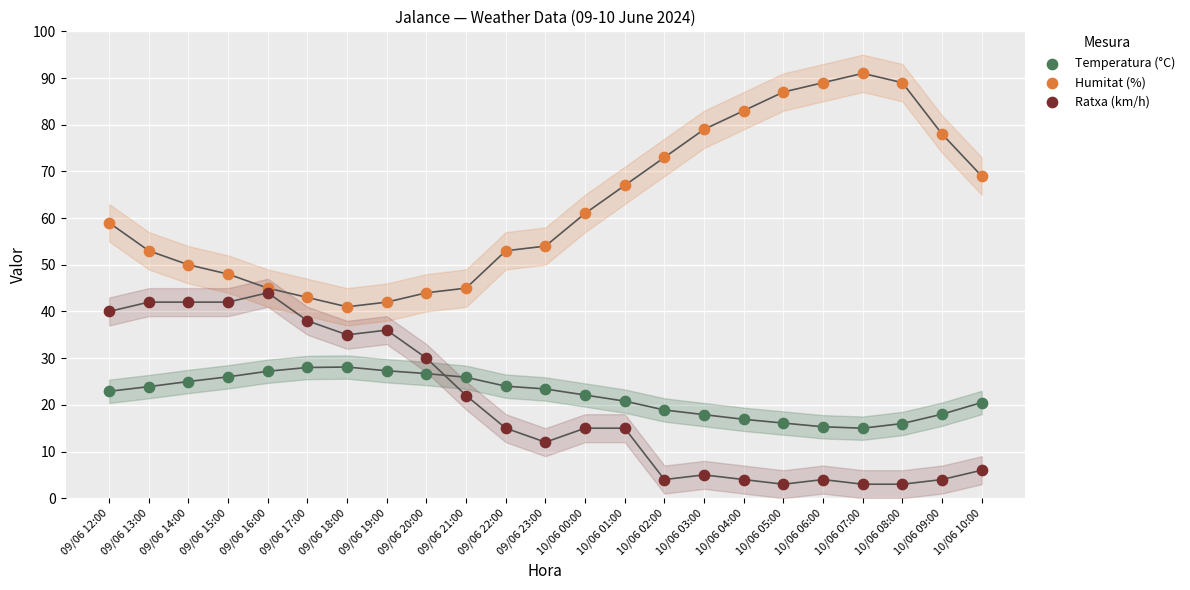

Which series has the largest Y range (max minus min)?

Humitat (%)